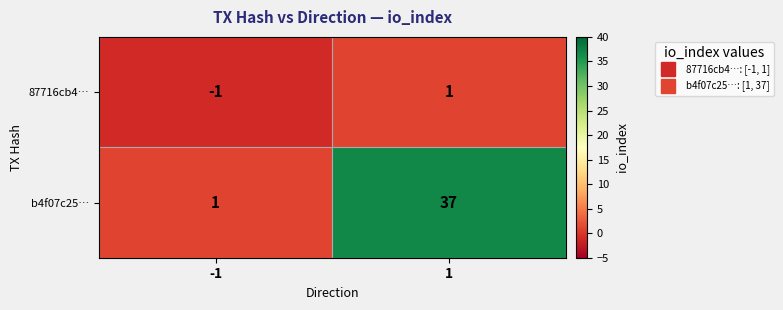

Is it true that b4f07c25… equals 1 at -1?

True